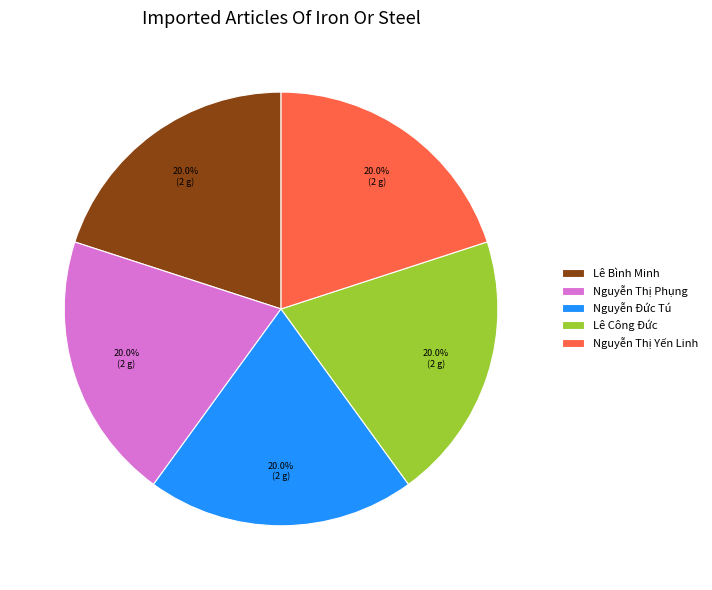

Approximately how many times larger is the value at Nguyễn Đức Tú compared to Nguyễn Thị Phụng?

1.0